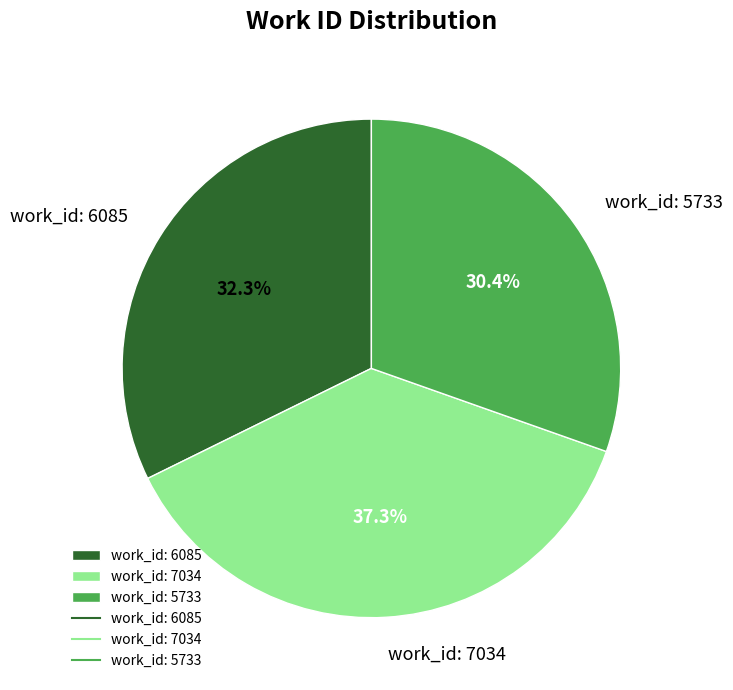

Between work_id: 6085 and work_id: 5733, which is larger?

work_id: 6085